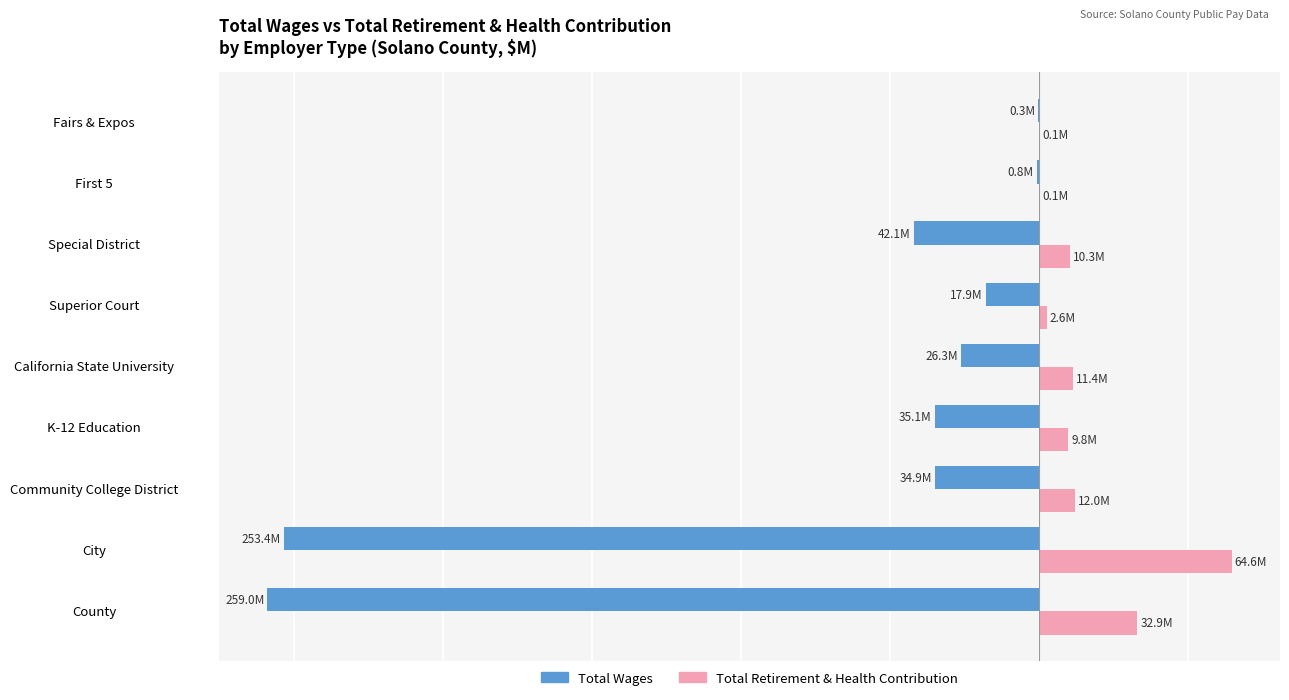

What are all the series names shown in the legend?

Total Wages, Total Retirement & Health Contribution